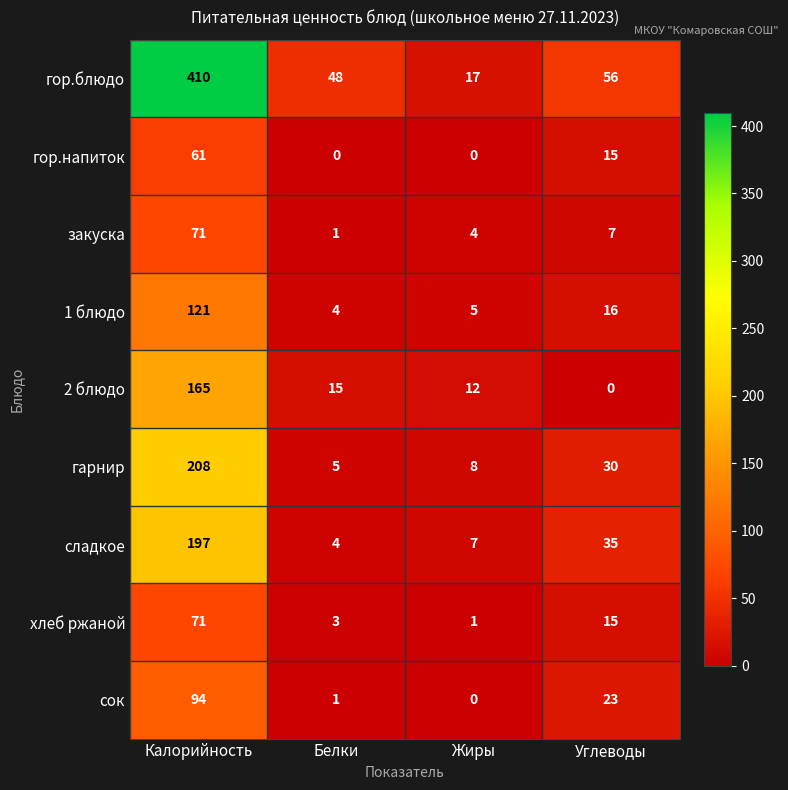

List the labels in order of гор.блюдо value, largest first.

Калорийность, Углеводы, Белки, Жиры